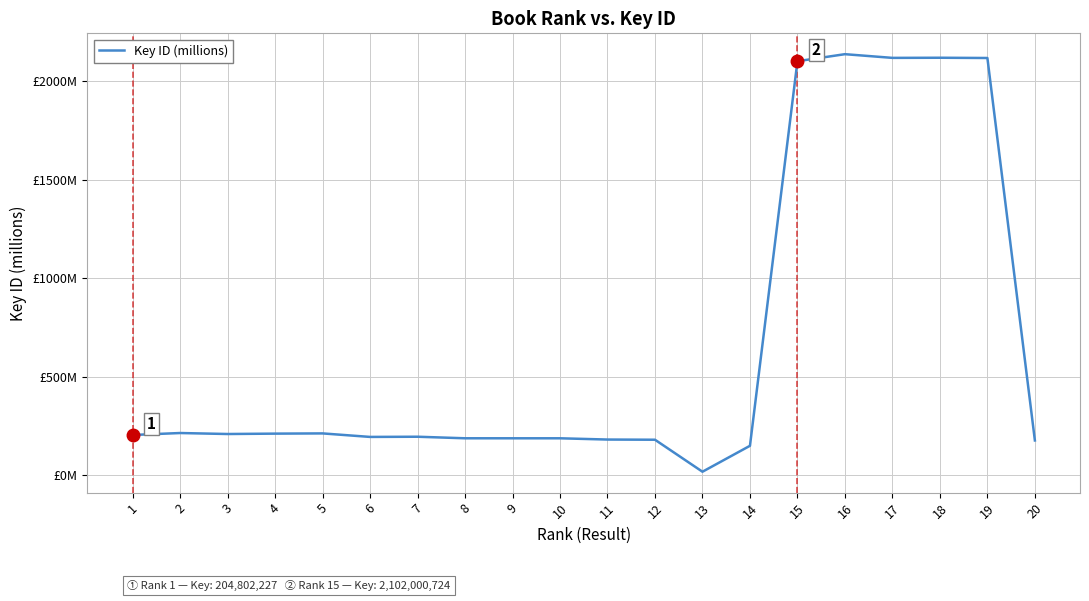

Which label corresponds to the smallest value in the chart?

13